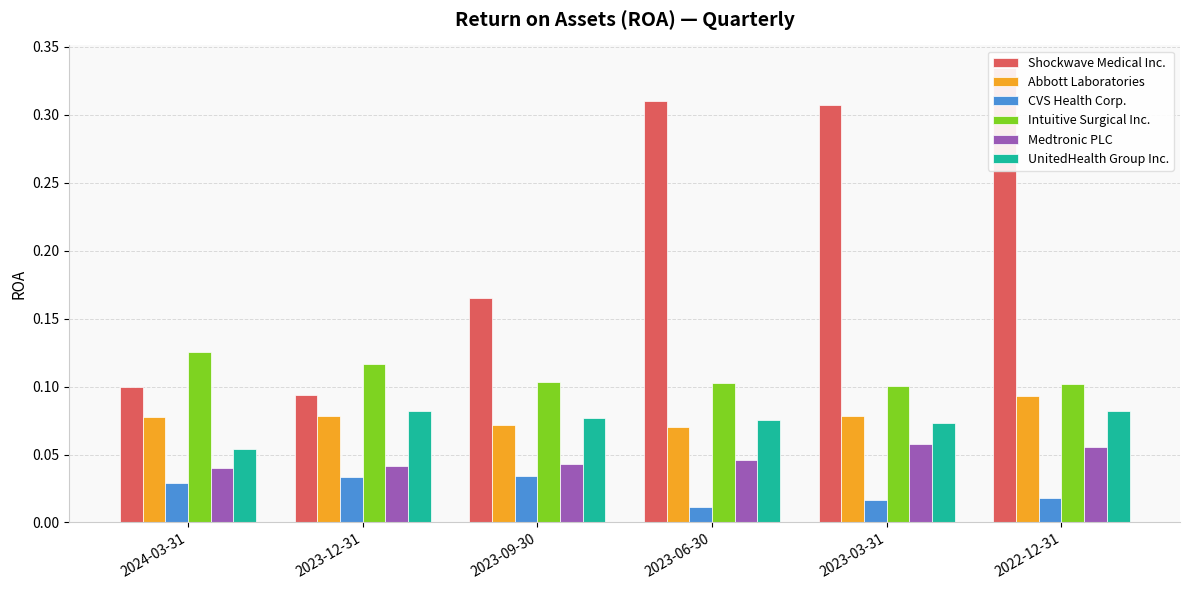

Between 2023-12-31 and 2023-06-30, which series saw the biggest shift?

Shockwave Medical Inc.